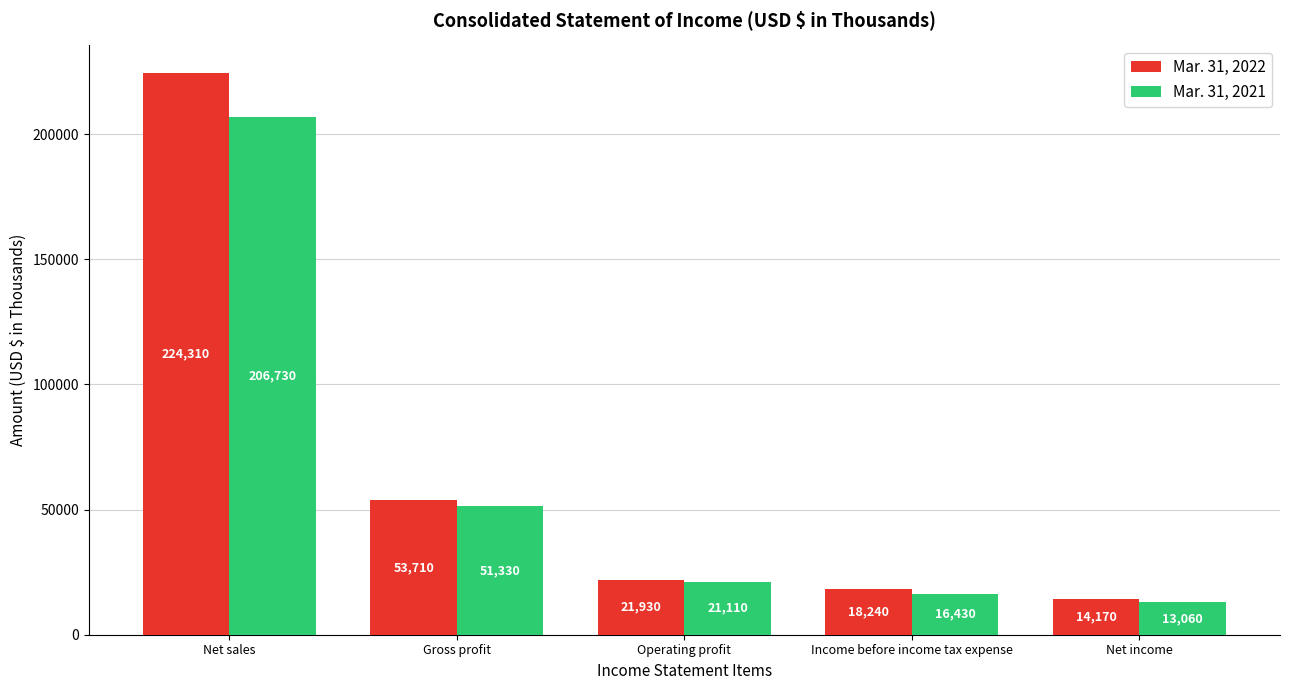

How many values in the Mar. 31, 2021 series are below 21110?

2